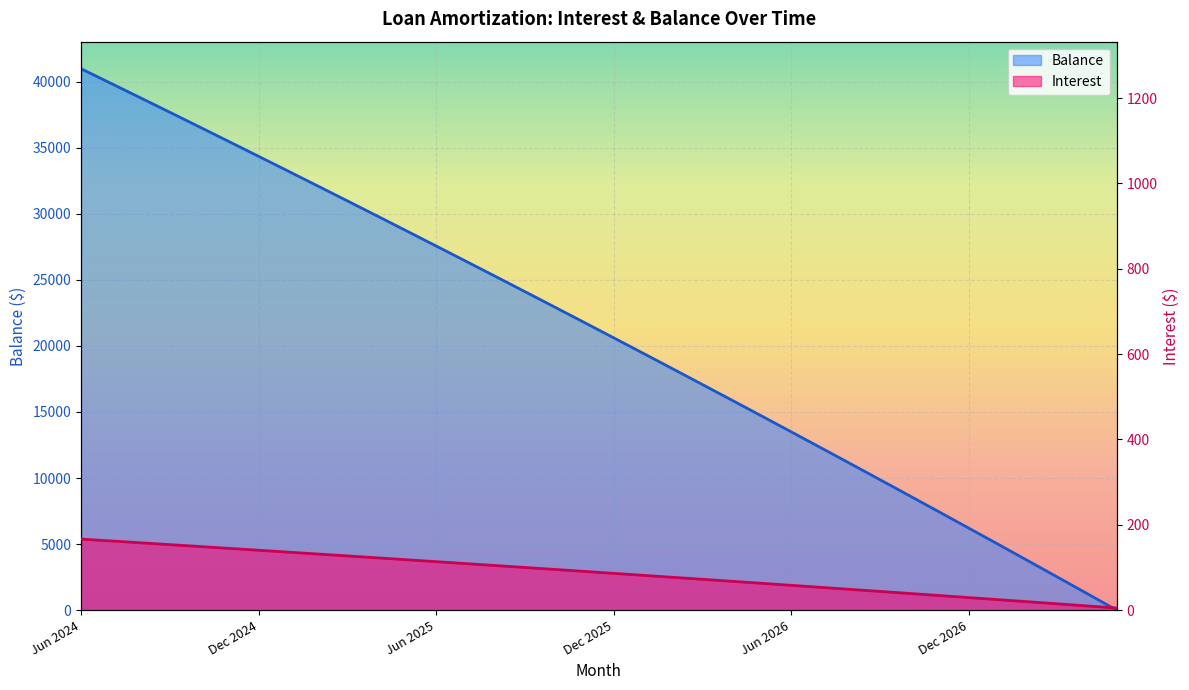

Is it true that Balance equals 71778.7 at Jun 2024?

False